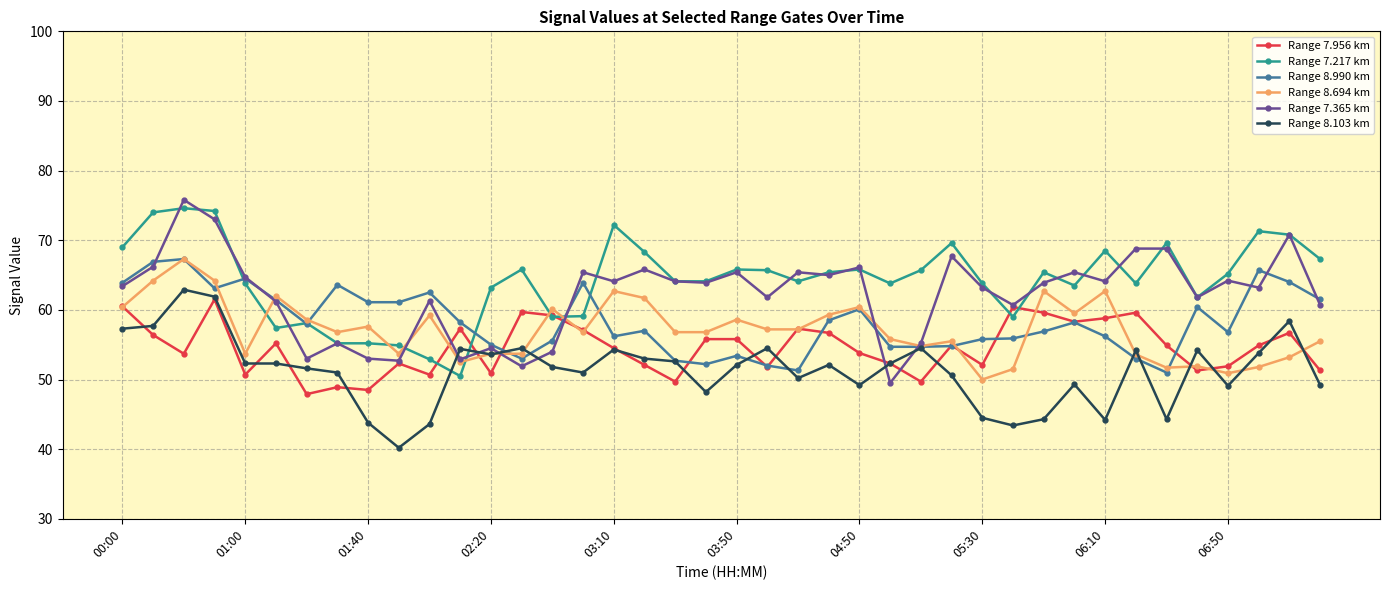

Which series has the largest range (max minus min)?

Range 7.365 km